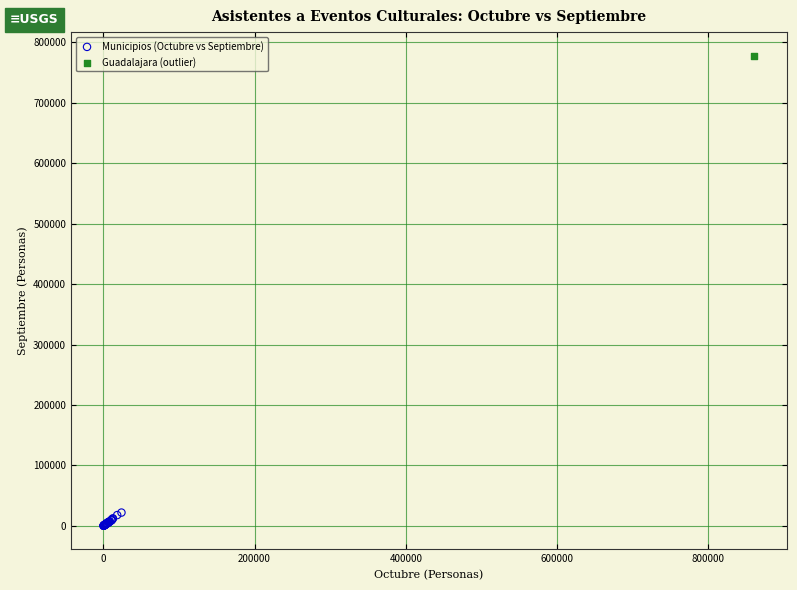

What are all the series names shown in the legend?

Municipios (Octubre vs Septiembre), Guadalajara (outlier)